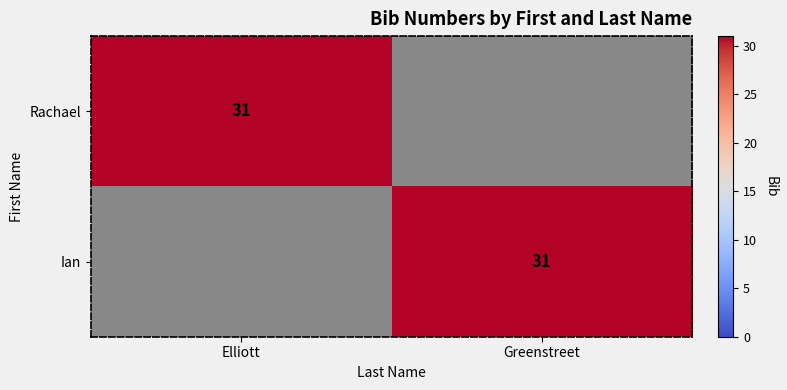

True or false: Rachael has a value of 19 at Elliott.

False